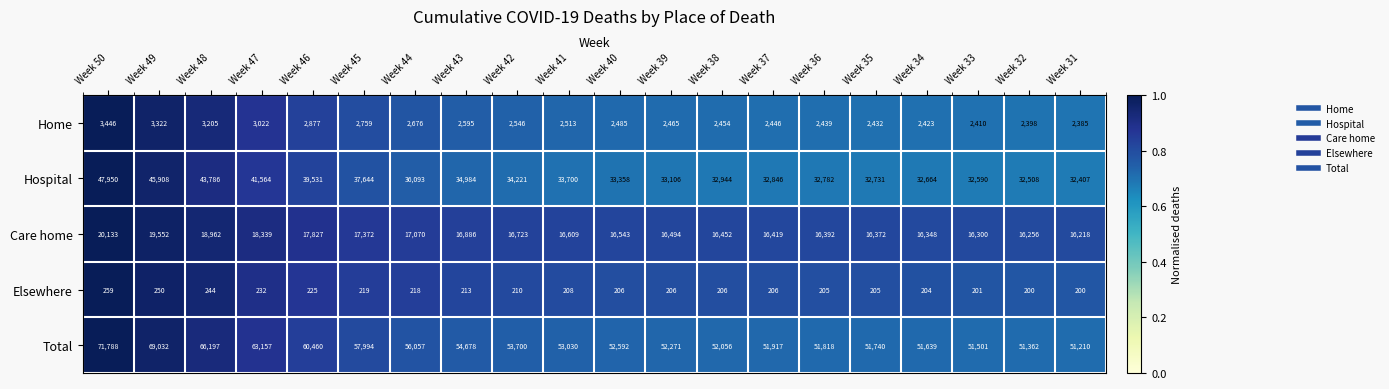

At which category is the sum across all series the highest?

Week 50